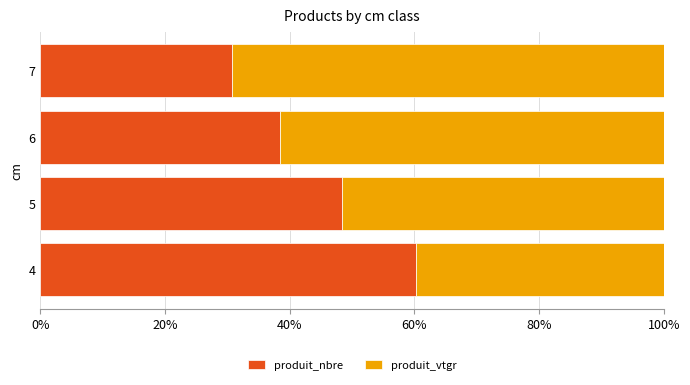

The value of produit_nbre at 4 is 60.3. True or false?

True